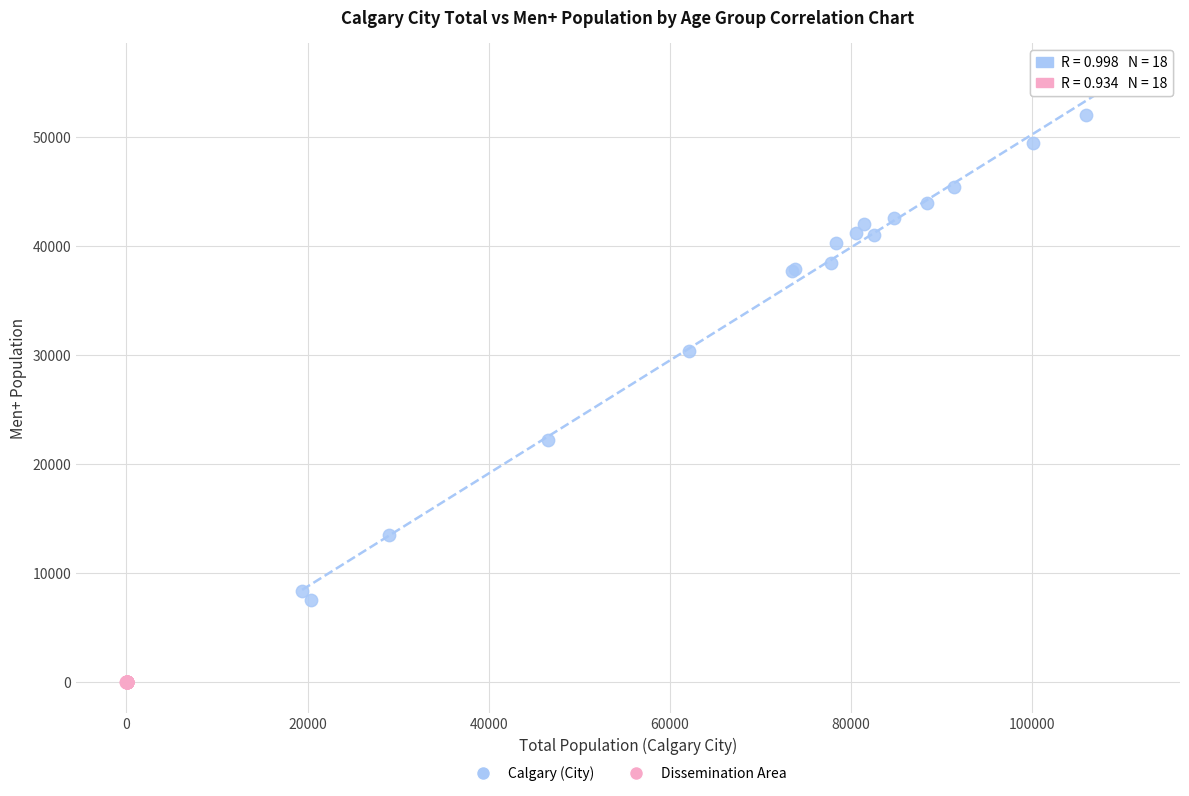

Which series contains the highest Y value?

Calgary (City)